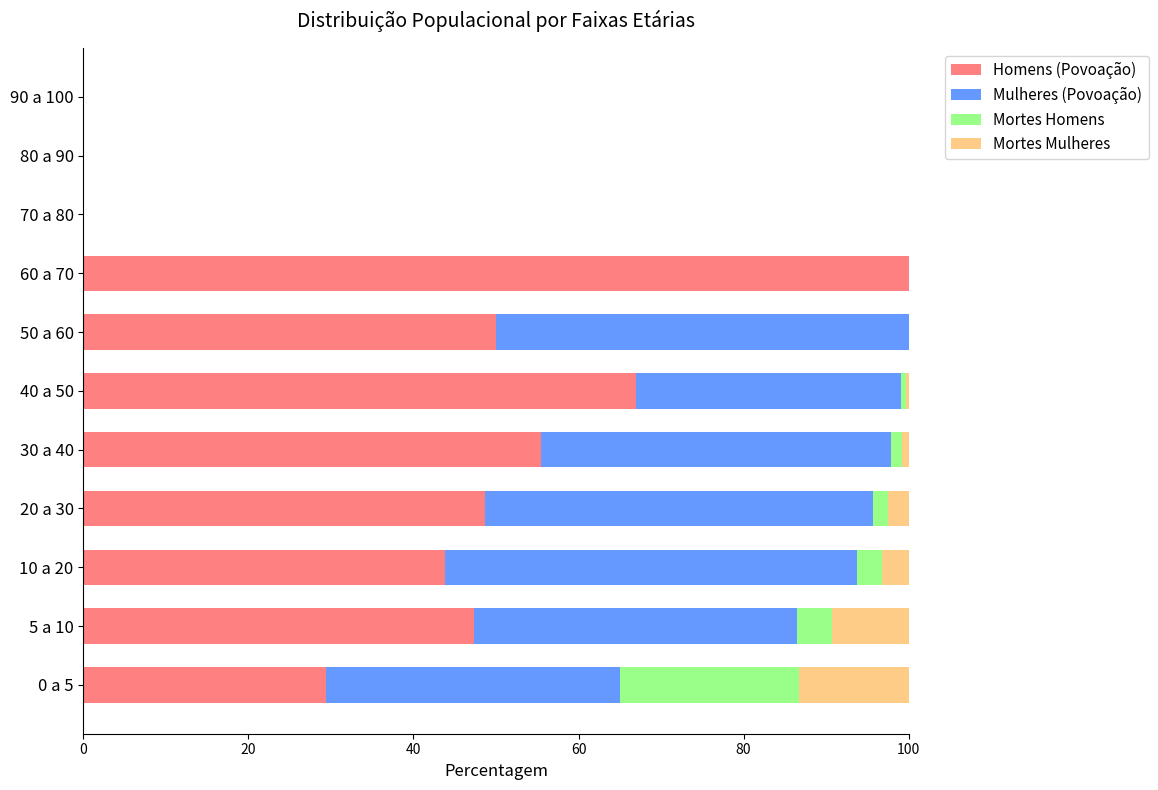

How many values in the Homens (Povoação) series exceed 47?

6